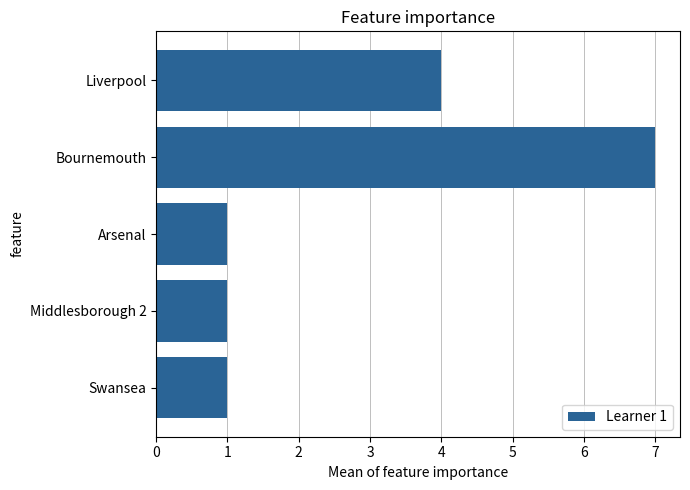

Reading top to bottom, transcribe all the data shown in this chart.

4	7	1	1	1